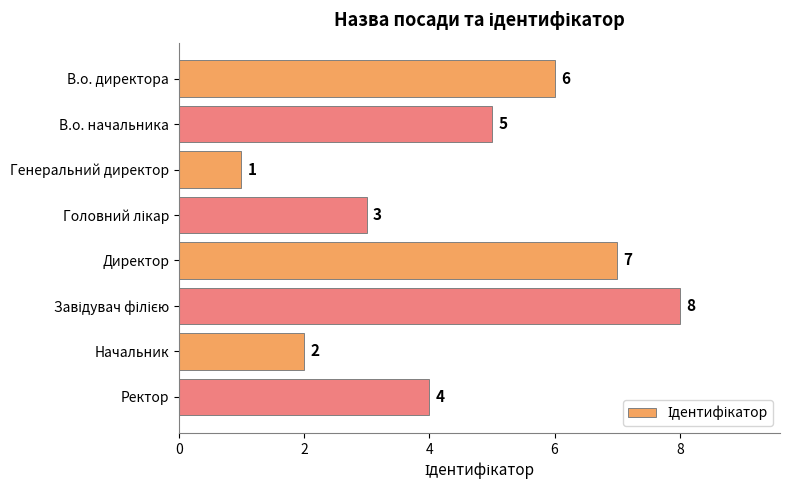

What is the change in value from В.о. директора to Начальник?

-4